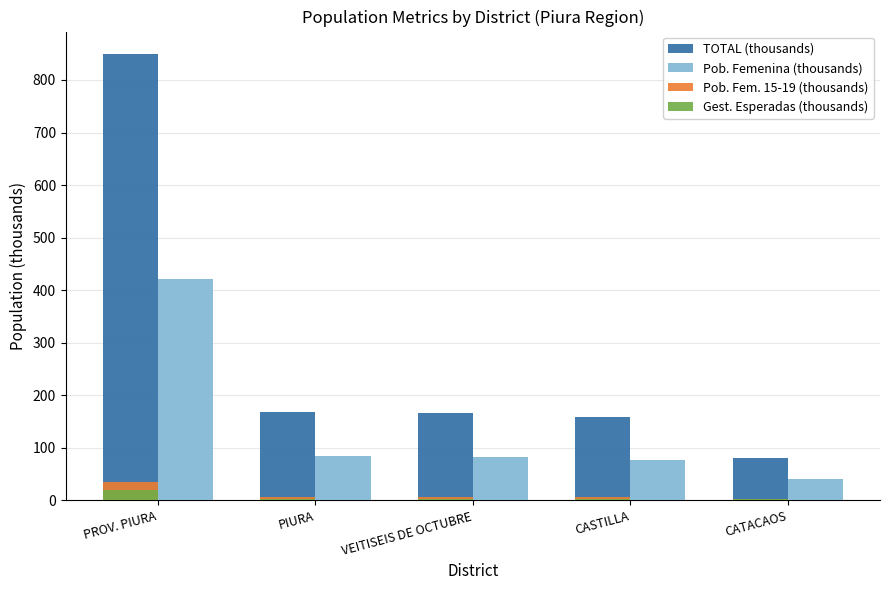

What are all the series names shown in the legend?

TOTAL (thousands), Pob. Femenina (thousands), Pob. Fem. 15-19 (thousands), Gest. Esperadas (thousands)